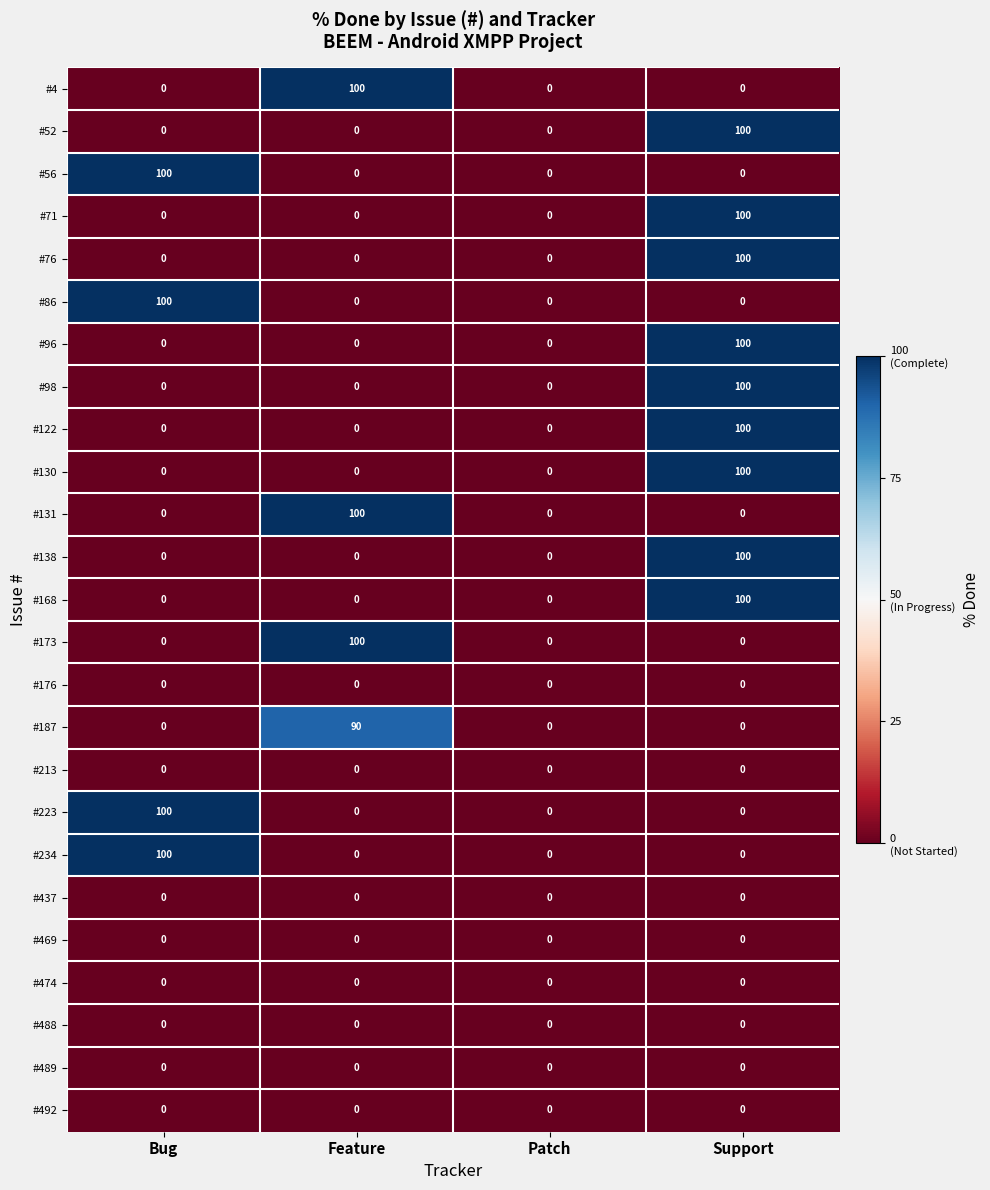

Count the #86 values in the range 0 to 100.

4